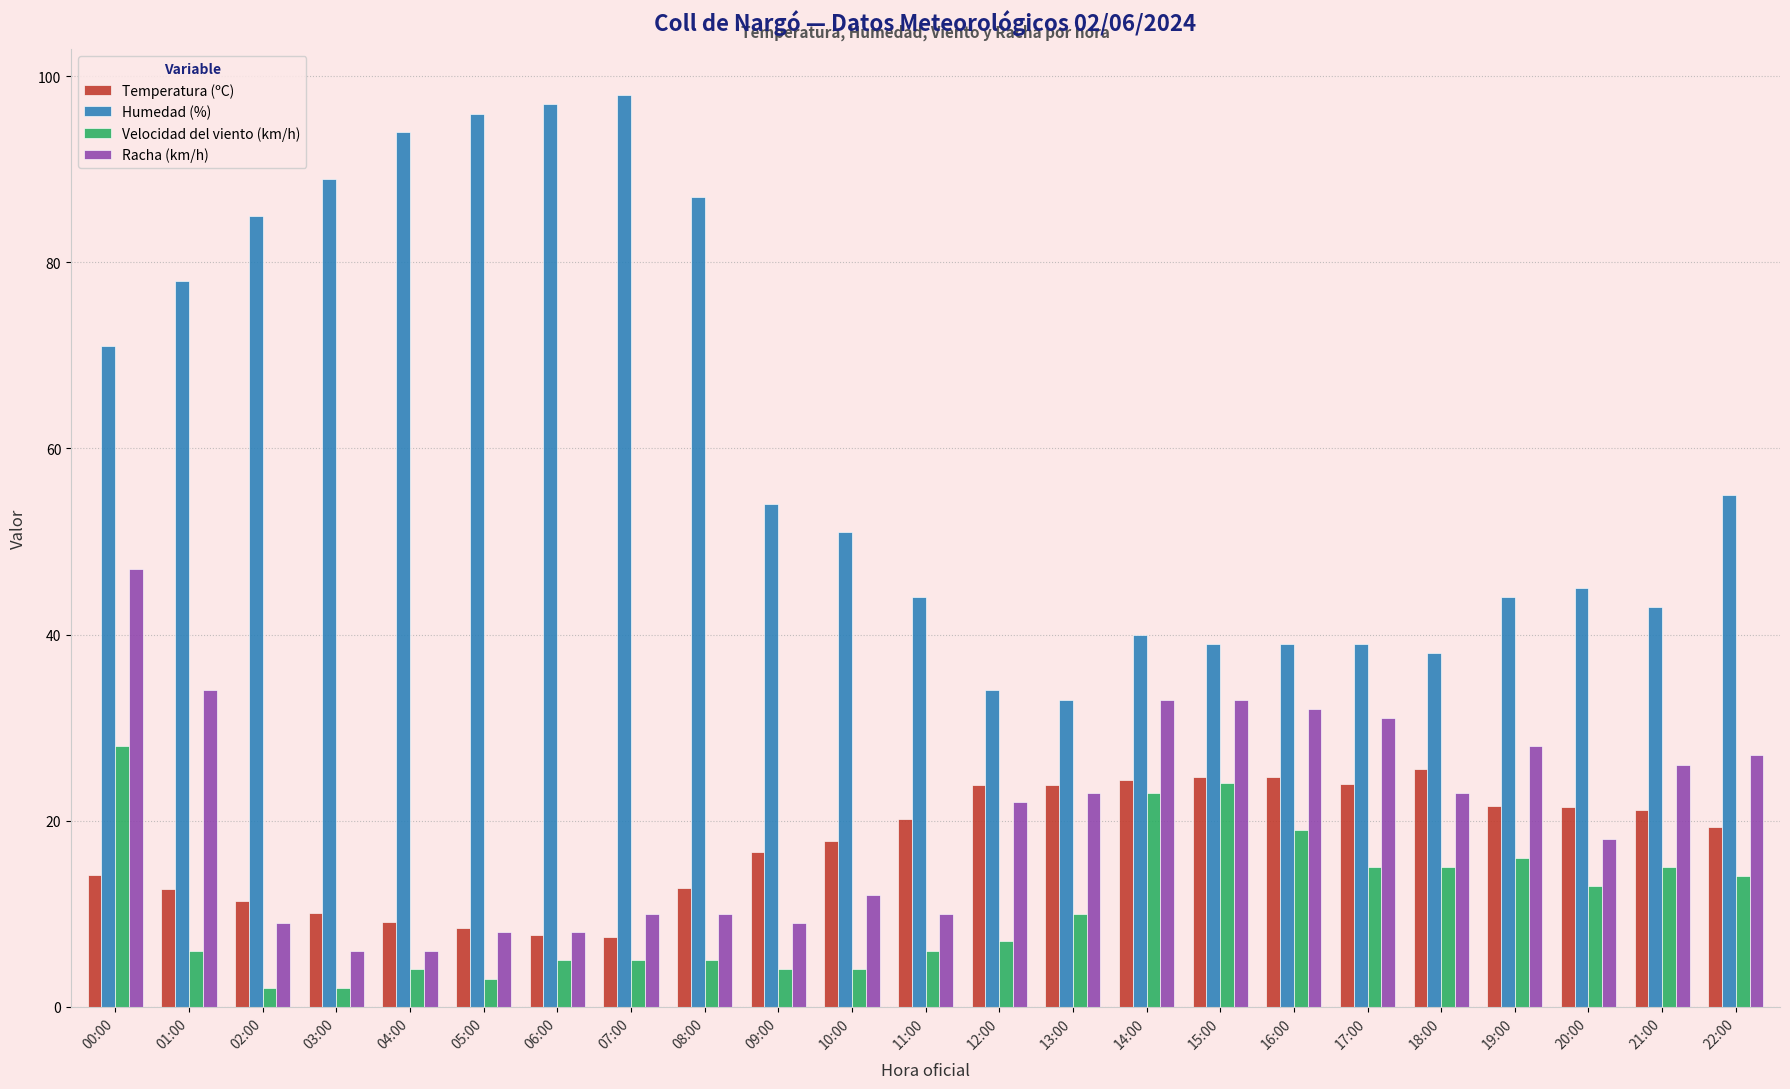

What is the highest value of the Humedad (%) series?

98.0